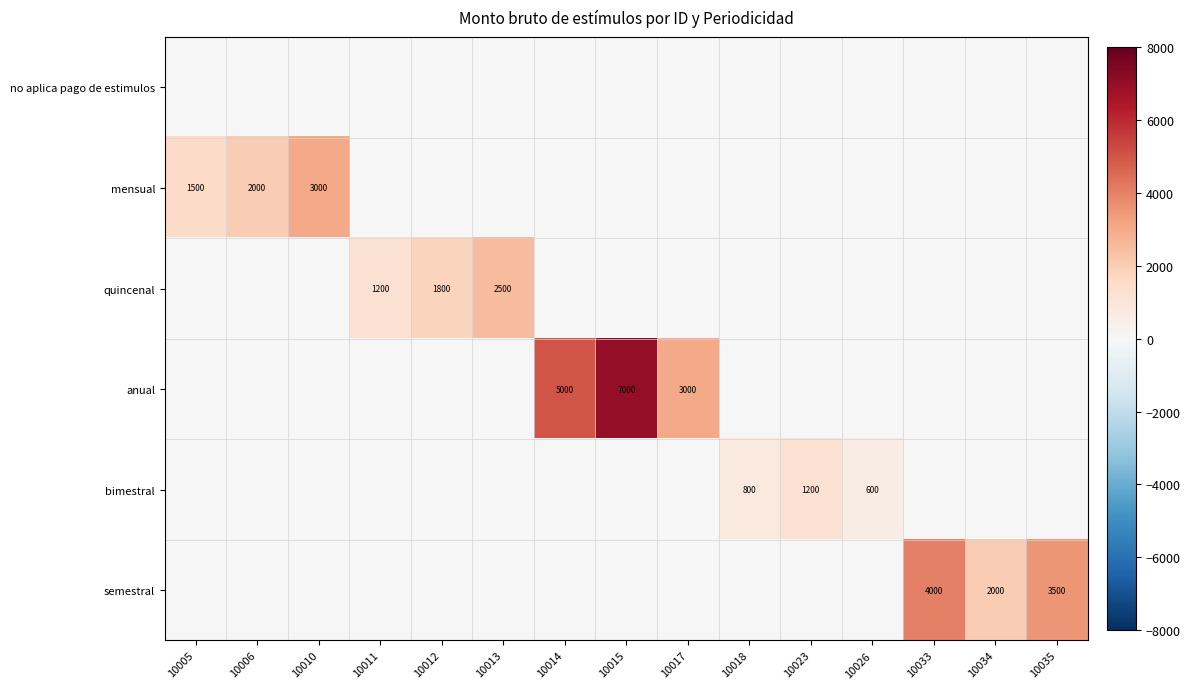

The value of quincenal at 10013 is 2500. True or false?

True